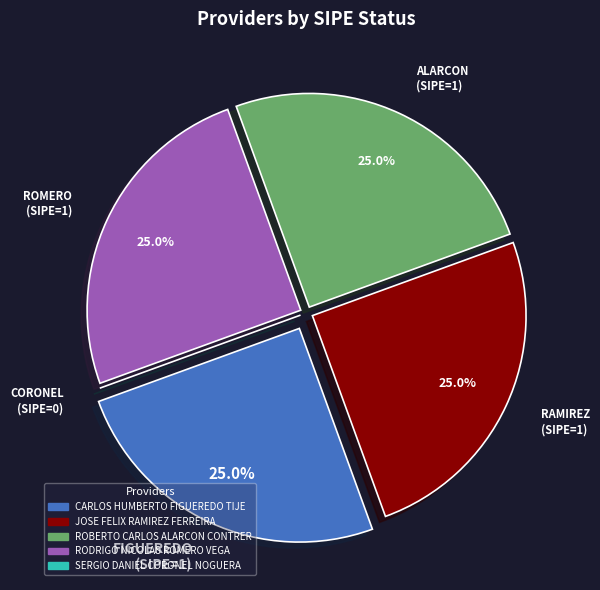

Is FIGUEREDO (SIPE=1) the majority of the pie?

No